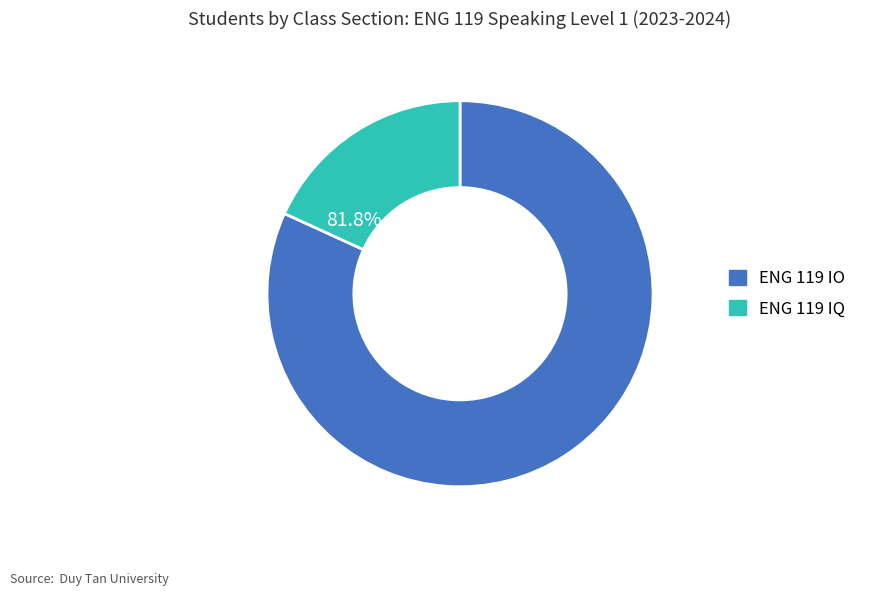

How many slices are in this pie chart?

2